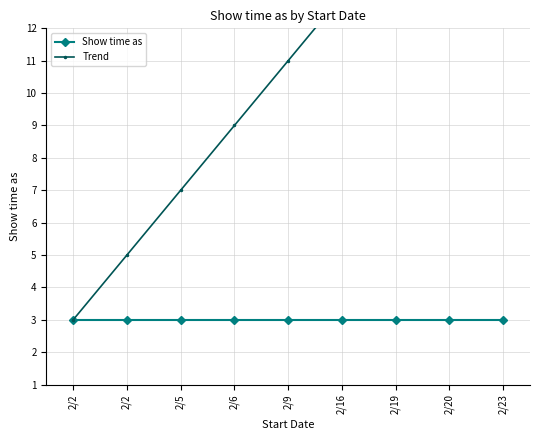

The value of Show time as at 2/2 is 5. True or false?

False